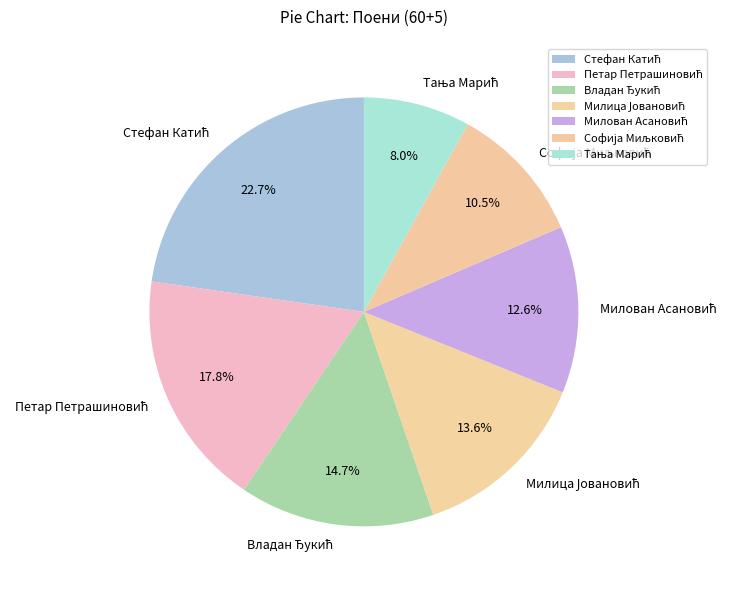

Does any single category account for the majority?

No